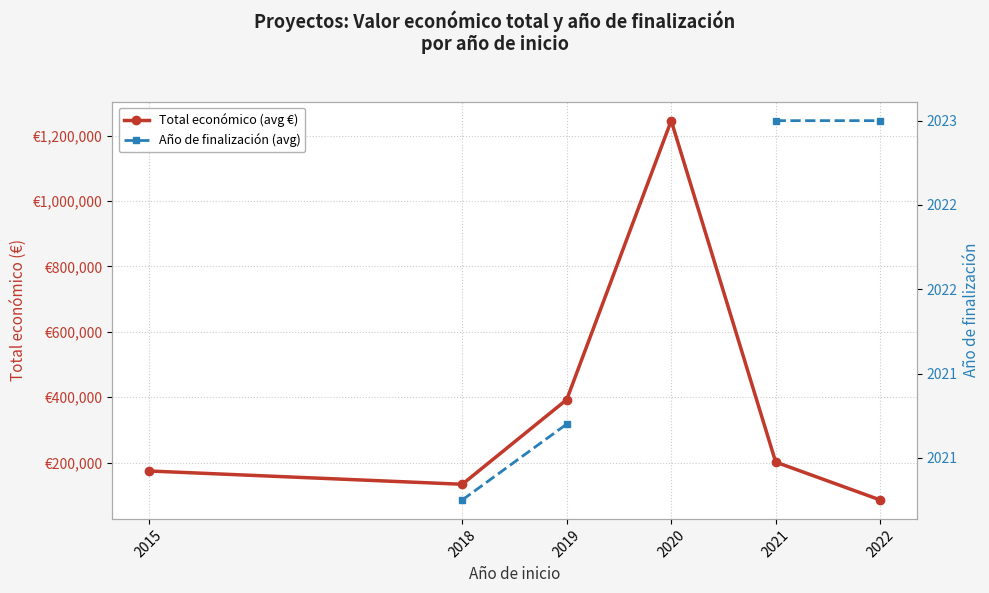

What are all the series names shown in the legend?

Total económico (avg €), Año de finalización (avg)